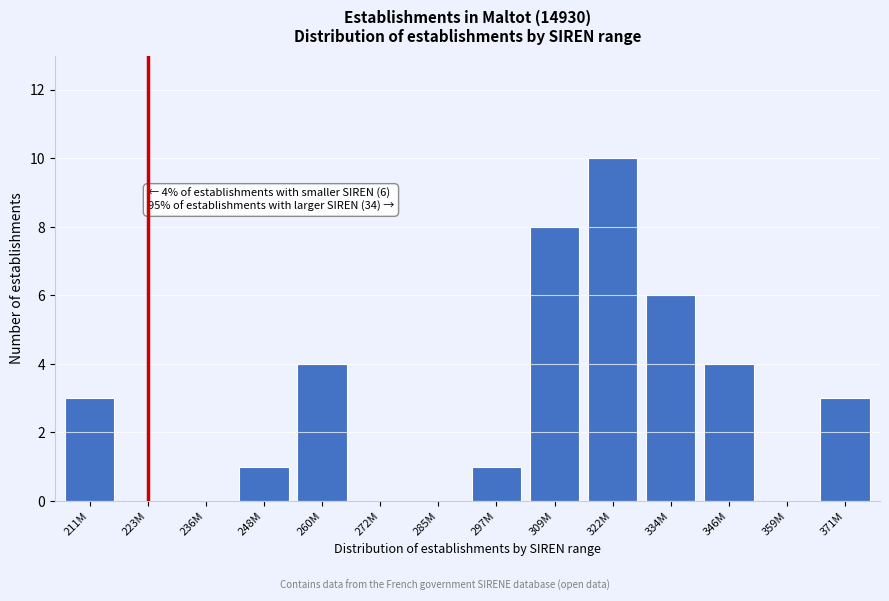

Reading right to left, transcribe all the data shown in this chart.

371M=3	359M=0	346M=4	334M=6	322M=10	309M=8	297M=1	285M=0	272M=0	260M=4	248M=1	236M=0	223M=0	211M=3